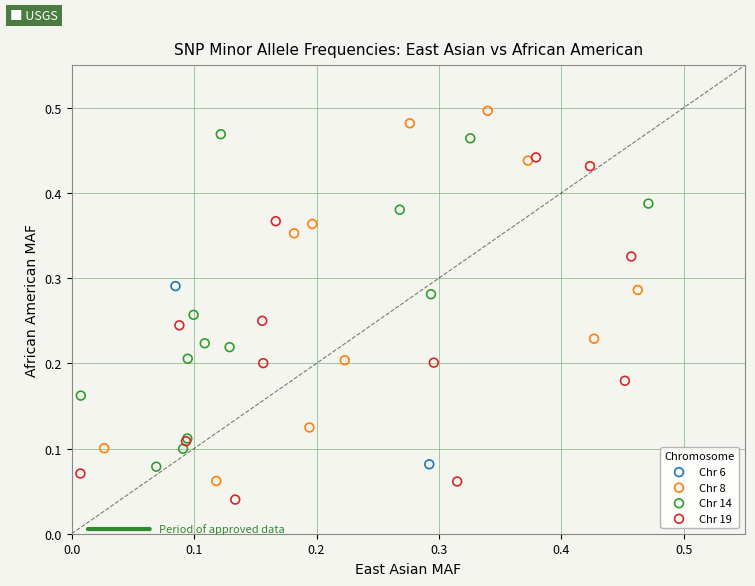

Which series has the widest spread of Y values?

Chr 8